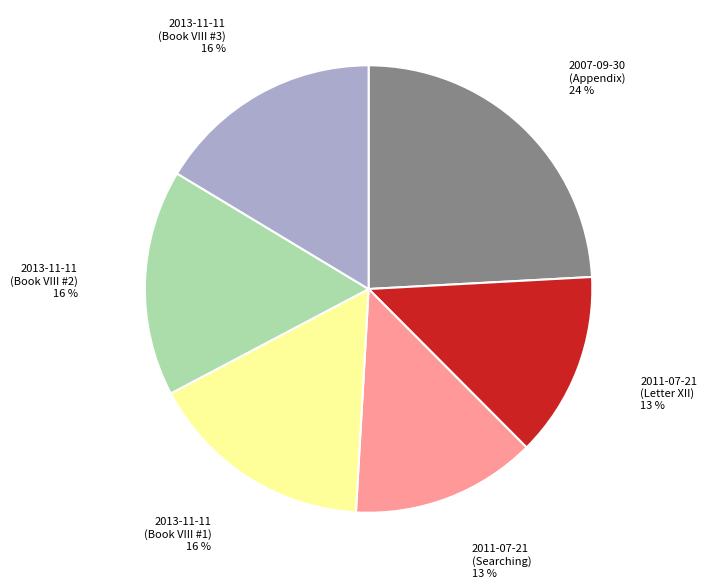

Count the number of slices in the pie.

6